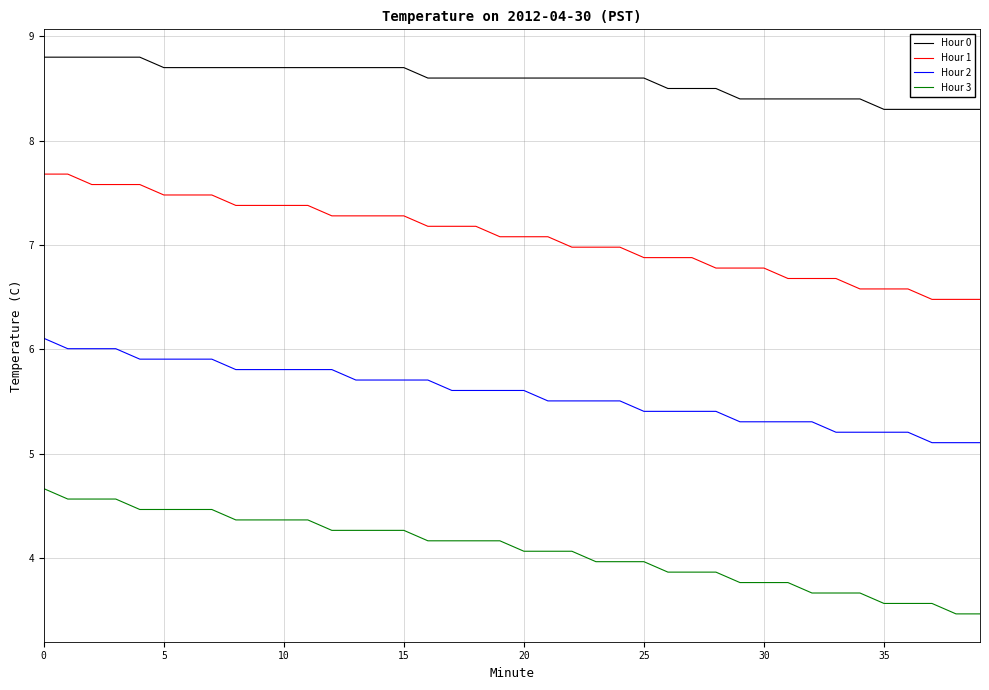

Which series has the largest total across all categories?

Hour 0